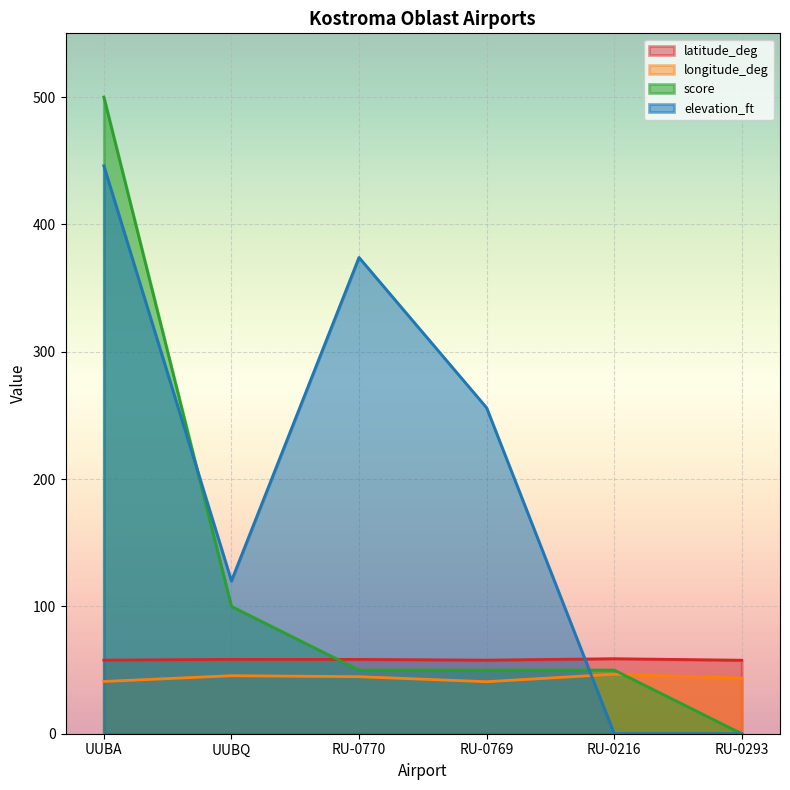

True or false: longitude_deg and latitude_deg cross at least once.

False